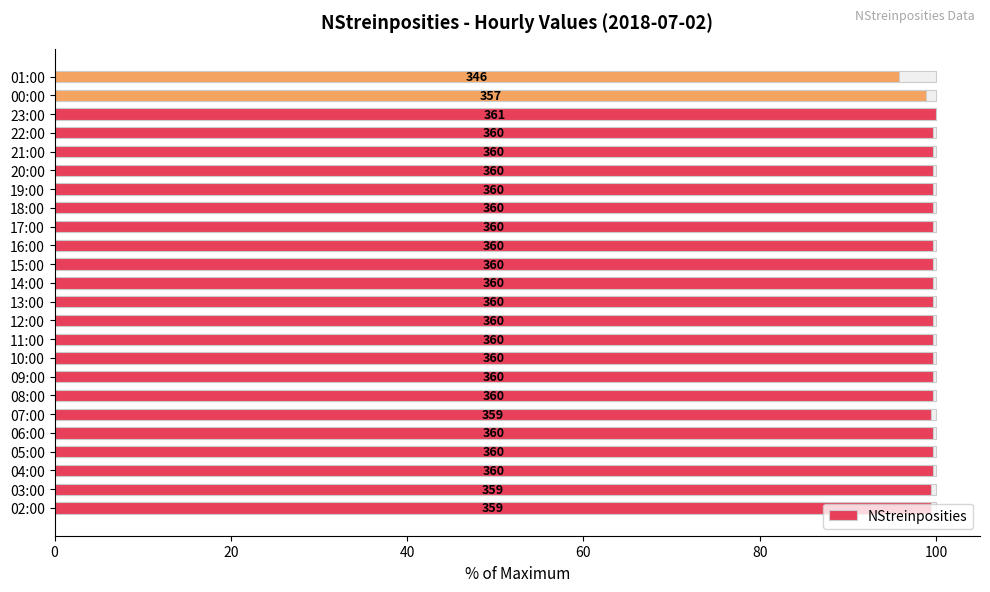

Between 01:00 and 05:00, which is larger?

05:00